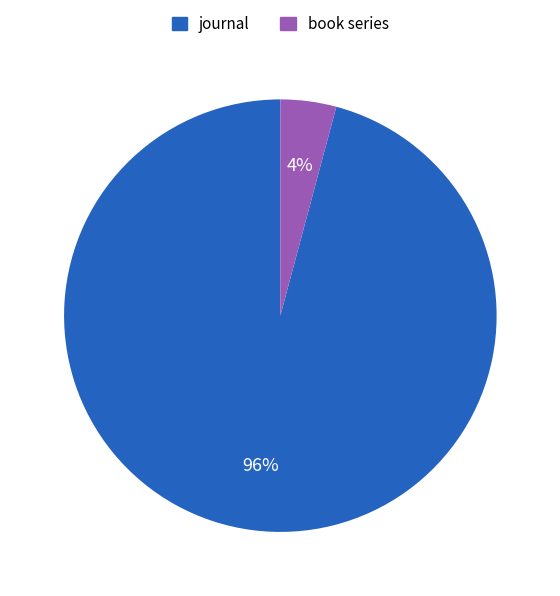

How many slices are in this pie chart?

2